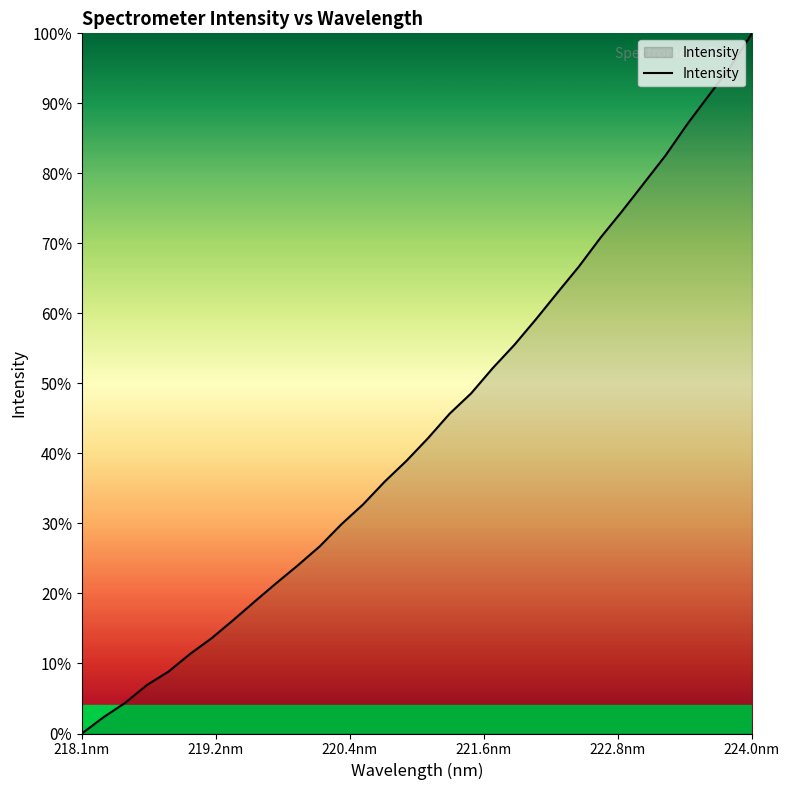

What is the greatest value displayed?

100.0